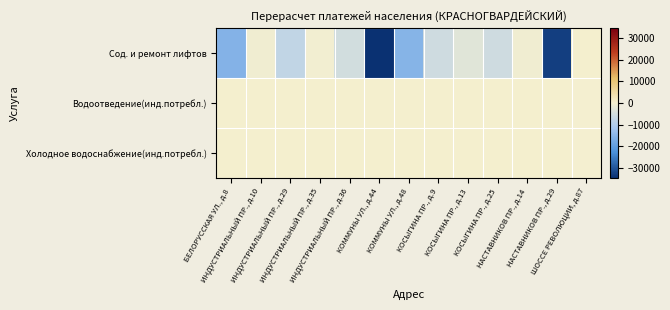

Reading left to right, what are all the values shown in this chart?

Сод. и ремонт лифтов: БЕЛОРУССКАЯ УЛ., д.8=-15769.3	ИНДУСТРИАЛЬНЫЙ ПР., д.10=-798.4	ИНДУСТРИАЛЬНЫЙ ПР., д.29=-7606.6	ИНДУСТРИАЛЬНЫЙ ПР., д.35=-462.1	ИНДУСТРИАЛЬНЫЙ ПР., д.36=-5330.2	КОММУНЫ УЛ., д.44=-34612.0	КОММУНЫ УЛ., д.48=-15605.7	КОСЫГИНА ПР., д.9=-5934.3	КОСЫГИНА ПР., д.13=-2998.5	КОСЫГИНА ПР., д.25=-5896.2	НАСТАВНИКОВ ПР., д.14=-565.3	НАСТАВНИКОВ ПР., д.29=-32777.5	ШОССЕ РЕВОЛЮЦИИ, д.87=0.0
Водоотведение(инд.потребл.): БЕЛОРУССКАЯ УЛ., д.8=0.0	ИНДУСТРИАЛЬНЫЙ ПР., д.10=0.0	ИНДУСТРИАЛЬНЫЙ ПР., д.29=0.0	ИНДУСТРИАЛЬНЫЙ ПР., д.35=0.0	ИНДУСТРИАЛЬНЫЙ ПР., д.36=0.0	КОММУНЫ УЛ., д.44=0.0	КОММУНЫ УЛ., д.48=0.0	КОСЫГИНА ПР., д.9=0.0	КОСЫГИНА ПР., д.13=0.0	КОСЫГИНА ПР., д.25=0.0	НАСТАВНИКОВ ПР., д.14=0.0	НАСТАВНИКОВ ПР., д.29=0.0	ШОССЕ РЕВОЛЮЦИИ, д.87=-248.3
Холодное водоснабжение(инд.потребл.): БЕЛОРУССКАЯ УЛ., д.8=0.0	ИНДУСТРИАЛЬНЫЙ ПР., д.10=0.0	ИНДУСТРИАЛЬНЫЙ ПР., д.29=0.0	ИНДУСТРИАЛЬНЫЙ ПР., д.35=0.0	ИНДУСТРИАЛЬНЫЙ ПР., д.36=0.0	КОММУНЫ УЛ., д.44=0.0	КОММУНЫ УЛ., д.48=0.0	КОСЫГИНА ПР., д.9=0.0	КОСЫГИНА ПР., д.13=0.0	КОСЫГИНА ПР., д.25=0.0	НАСТАВНИКОВ ПР., д.14=0.0	НАСТАВНИКОВ ПР., д.29=0.0	ШОССЕ РЕВОЛЮЦИИ, д.87=-248.3